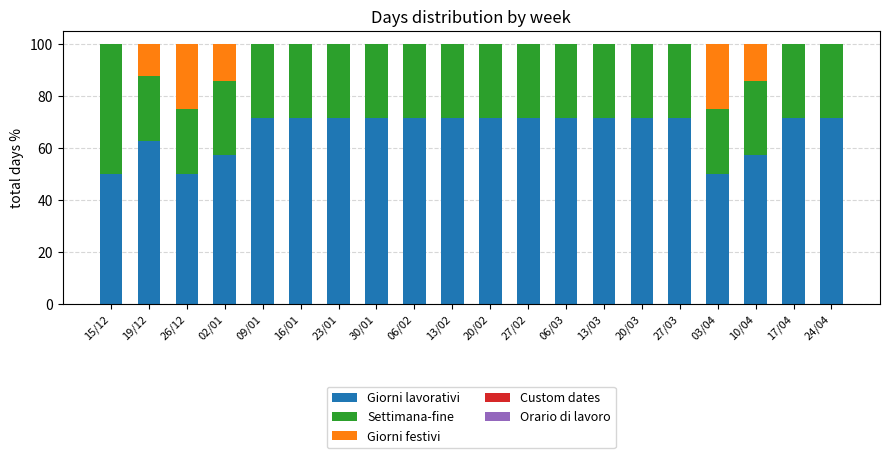

What is the highest value of the Giorni lavorativi series?

71.4